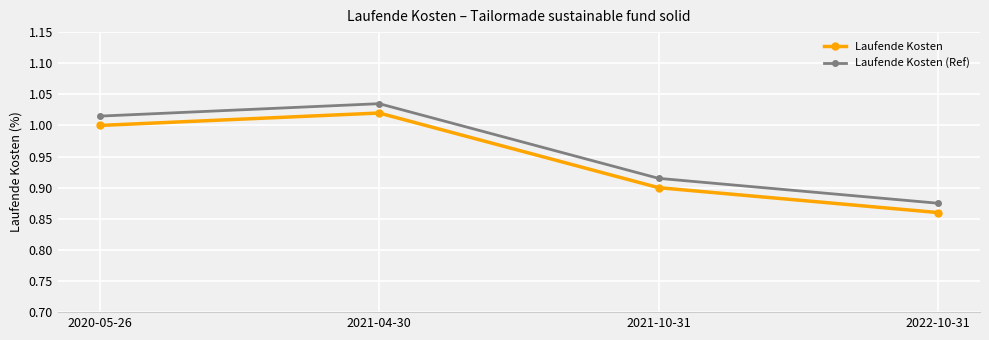

What is the total value across all series at 2021-10-31?

1.8